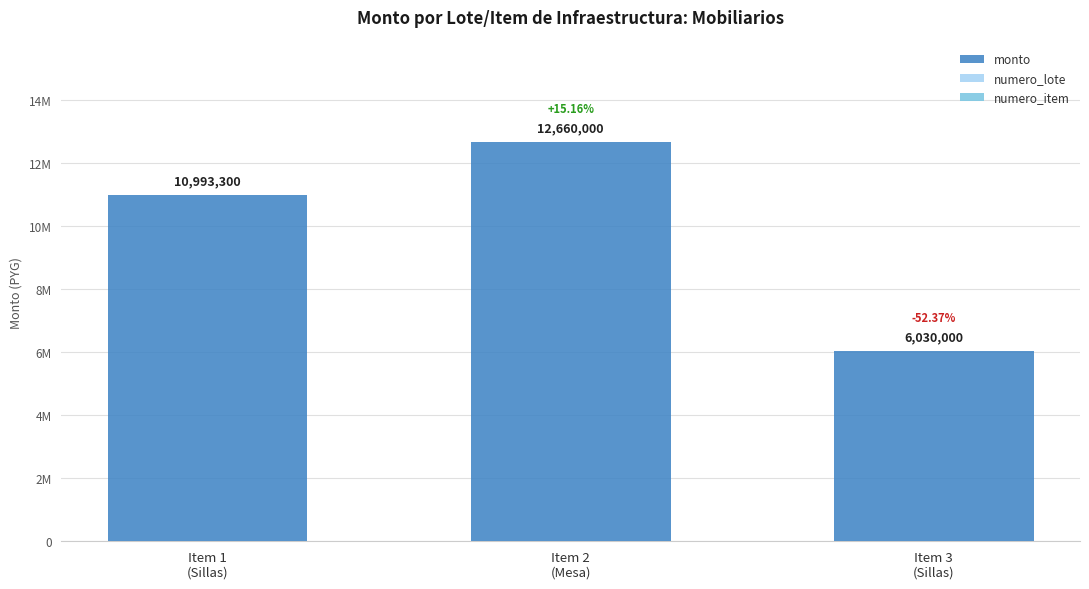

How many series are shown in this chart?

3